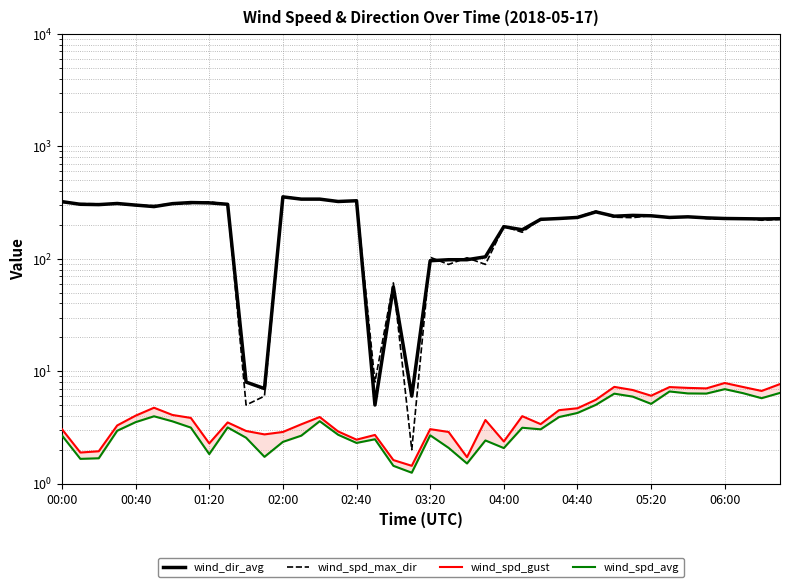

Is it true that wind_spd_max_dir equals 225.0 at 27?

True